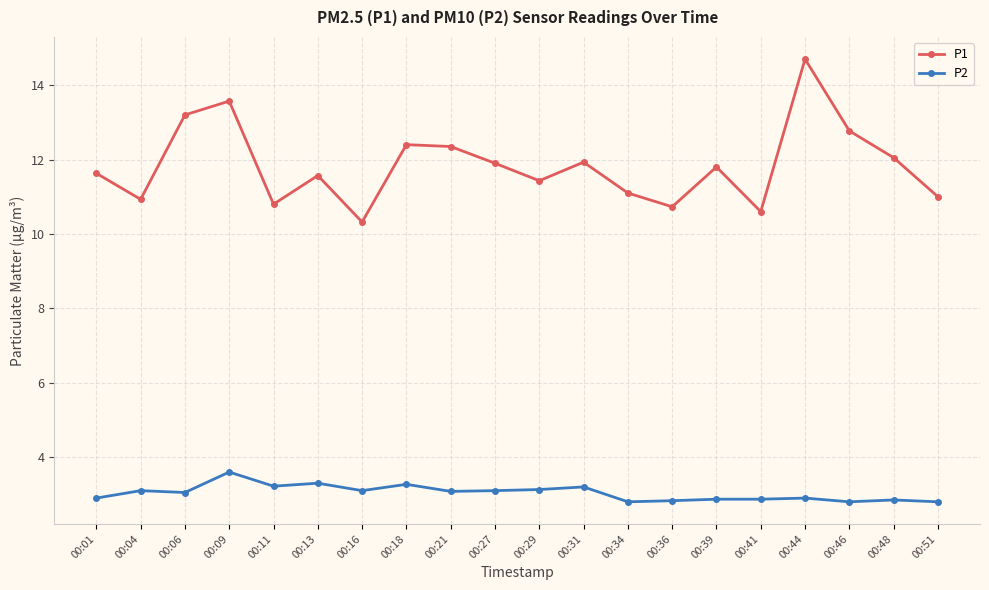

Rank the series by their average value, from highest to lowest.

P1, P2